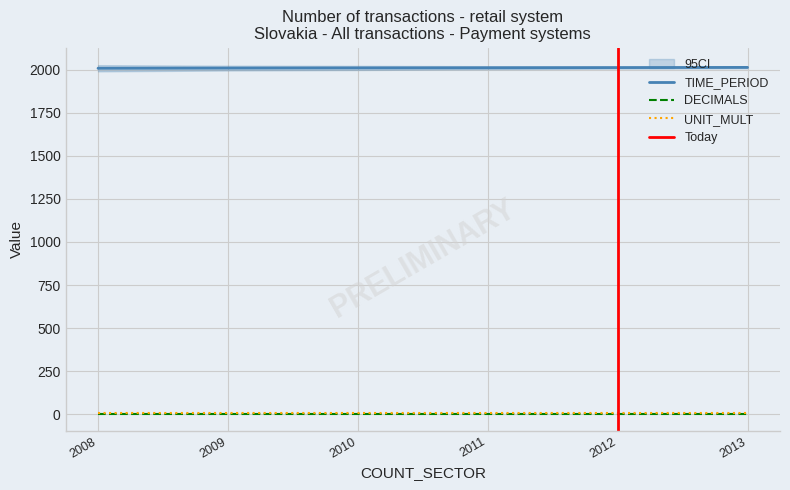

List the labels in order of DECIMALS value, largest first.

2008, 2009, 2010, 2011, 2012, 2013